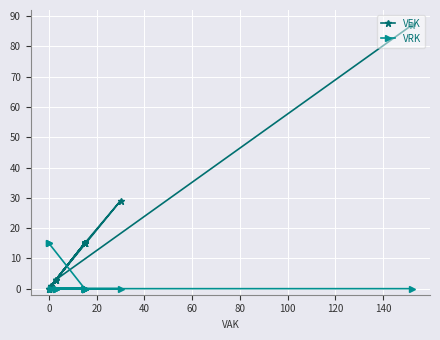

At how many categories does at least one series exceed 19?

2